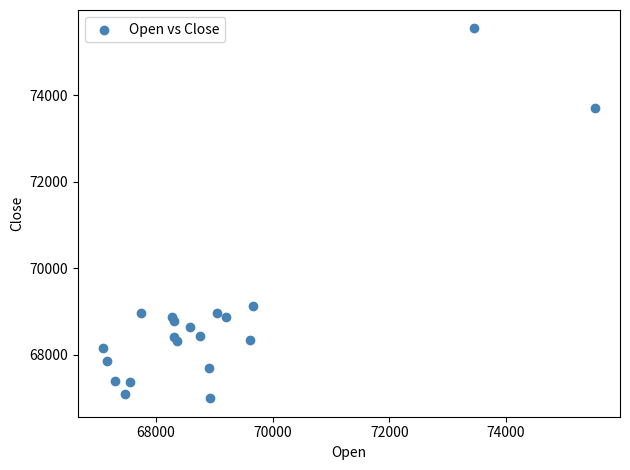

What Y value in the scatter plot is closest to 71271?

69137